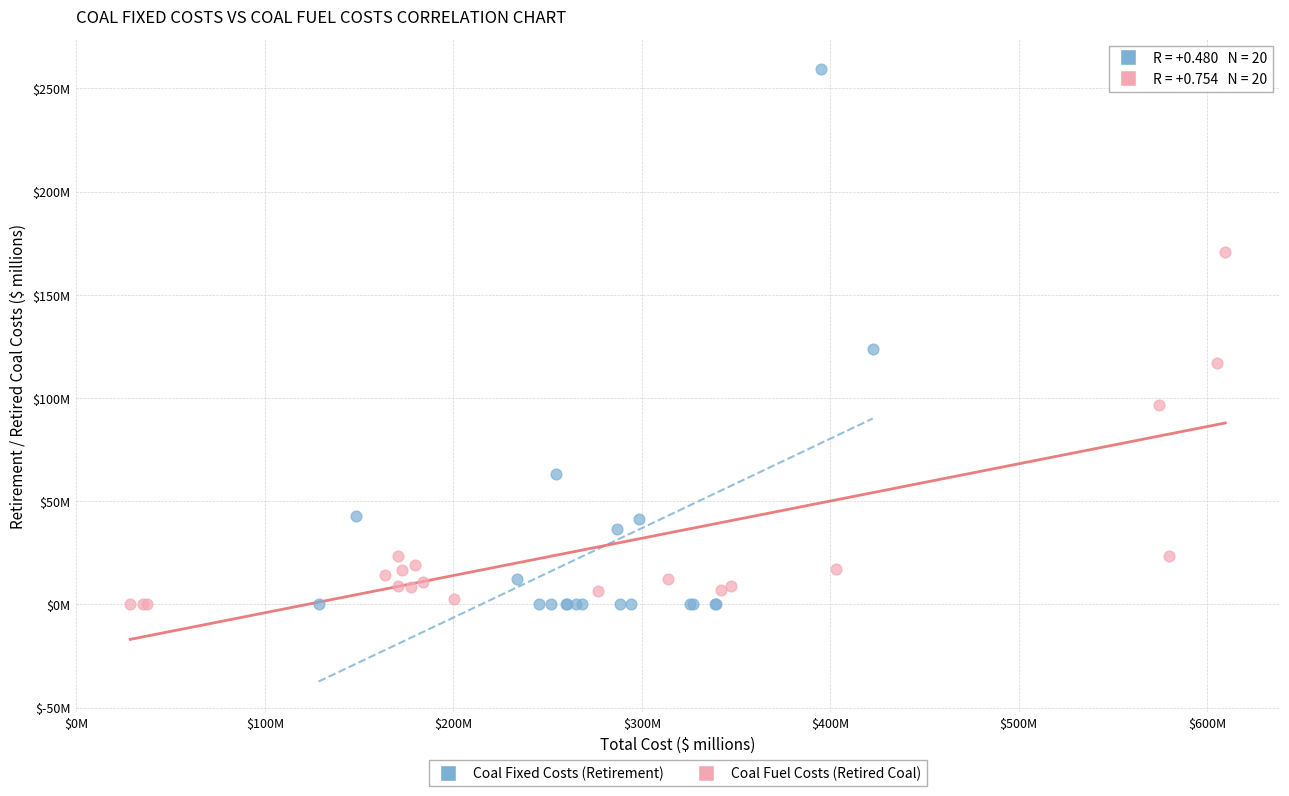

Which series has the largest Y range (max minus min)?

Coal Fixed Costs (Retirement)